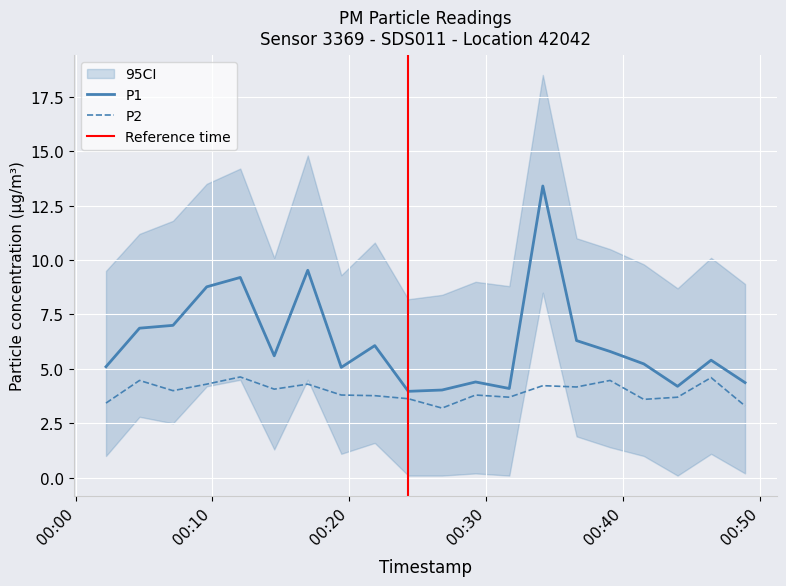

True or false: P2 has more than 1 interior local peaks.

True